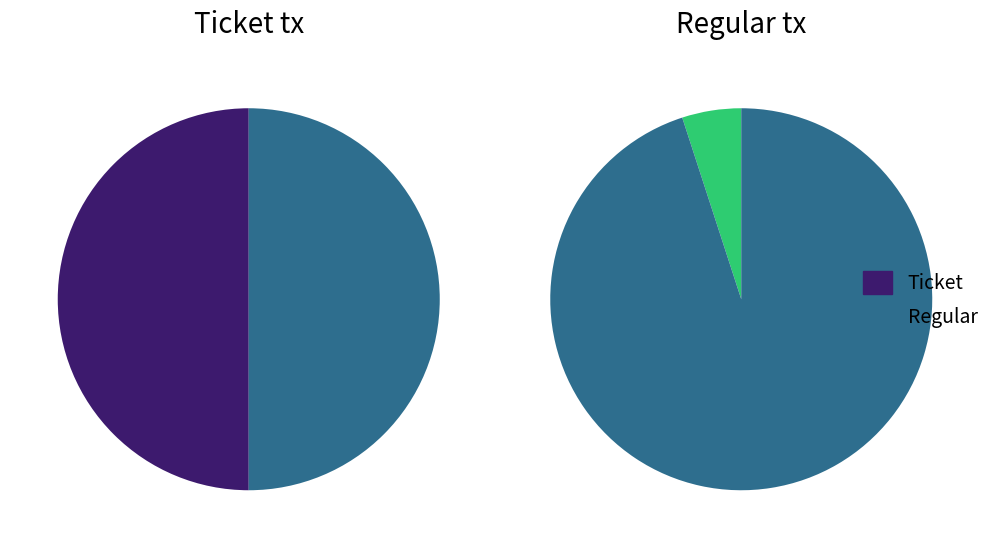

Count the number of slices in the pie.

2